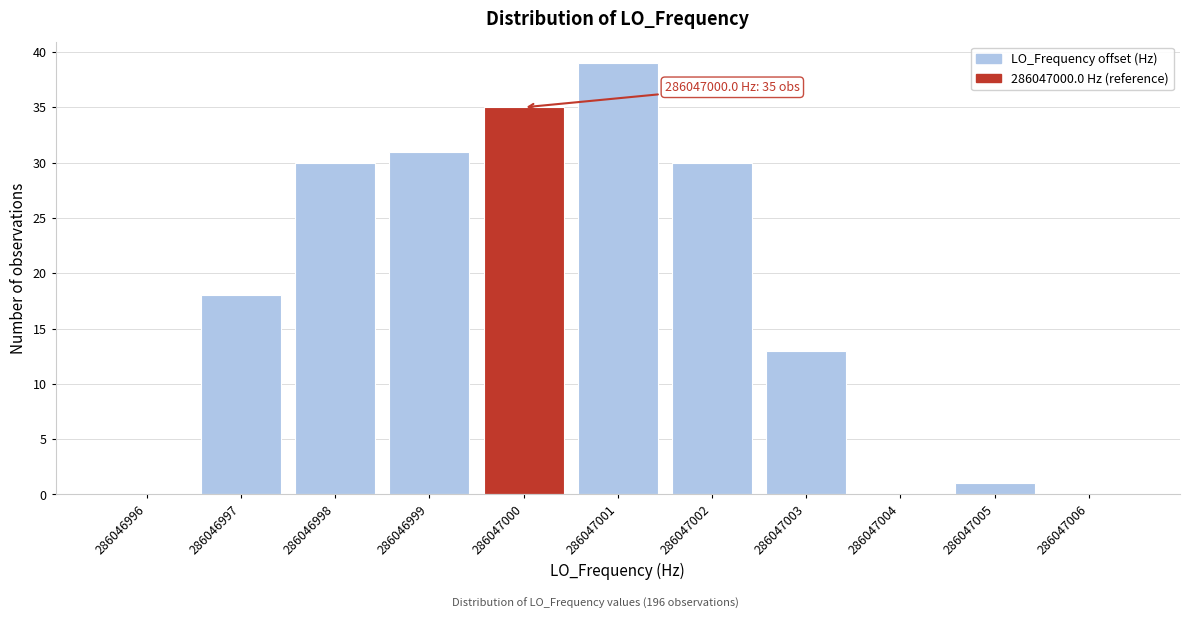

Reading right to left, list all the values displayed in this chart.

286047006=0	286047005=1	286047004=0	286047003=13	286047002=30	286047001=39	286047000=35	286046999=31	286046998=30	286046997=18	286046996=0